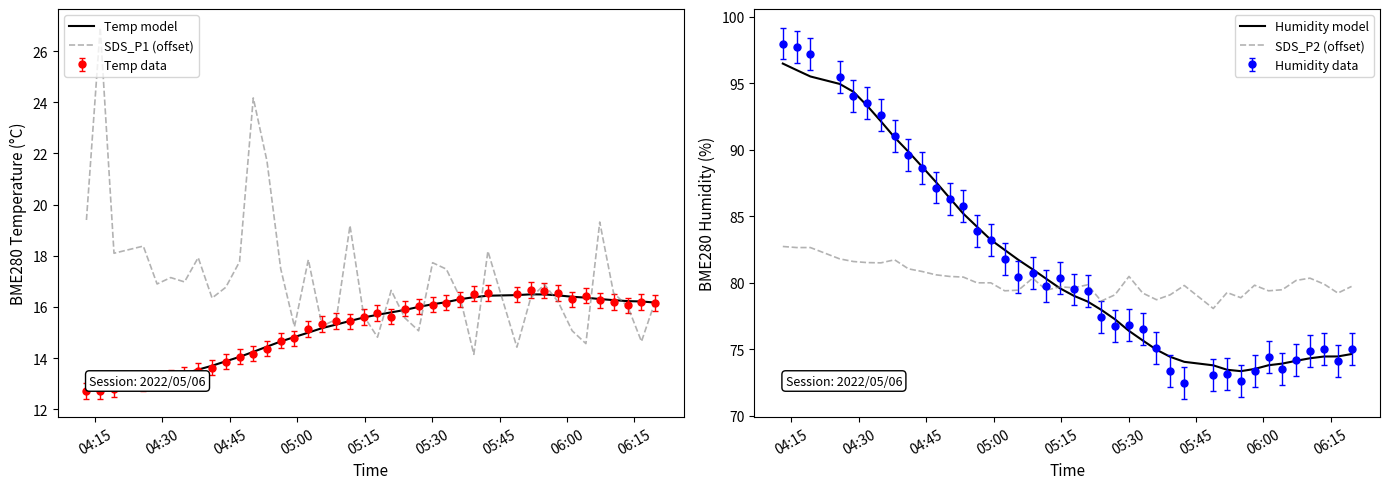

What is the highest value of the Temp data series?

16.7